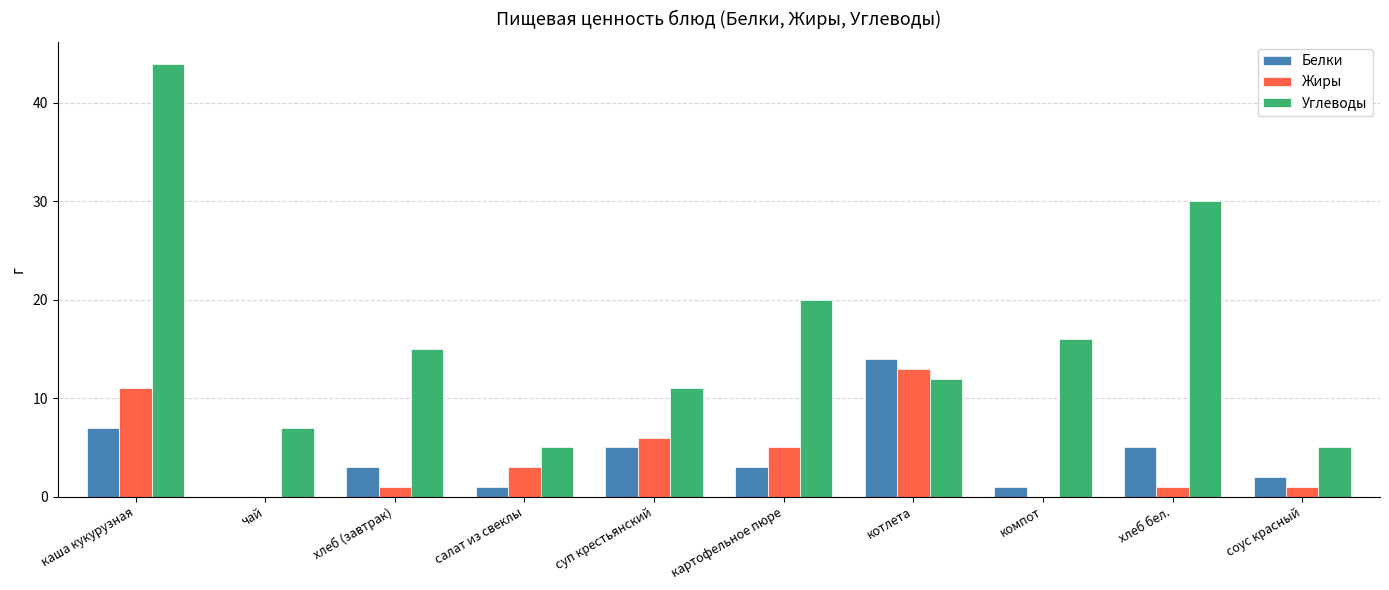

Reading left to right, transcribe all the data shown in this chart.

Белки: 7	0	3	1	5	3	14	1	5	2
Жиры: 11	0	1	3	6	5	13	0	1	1
Углеводы: 44	7	15	5	11	20	12	16	30	5